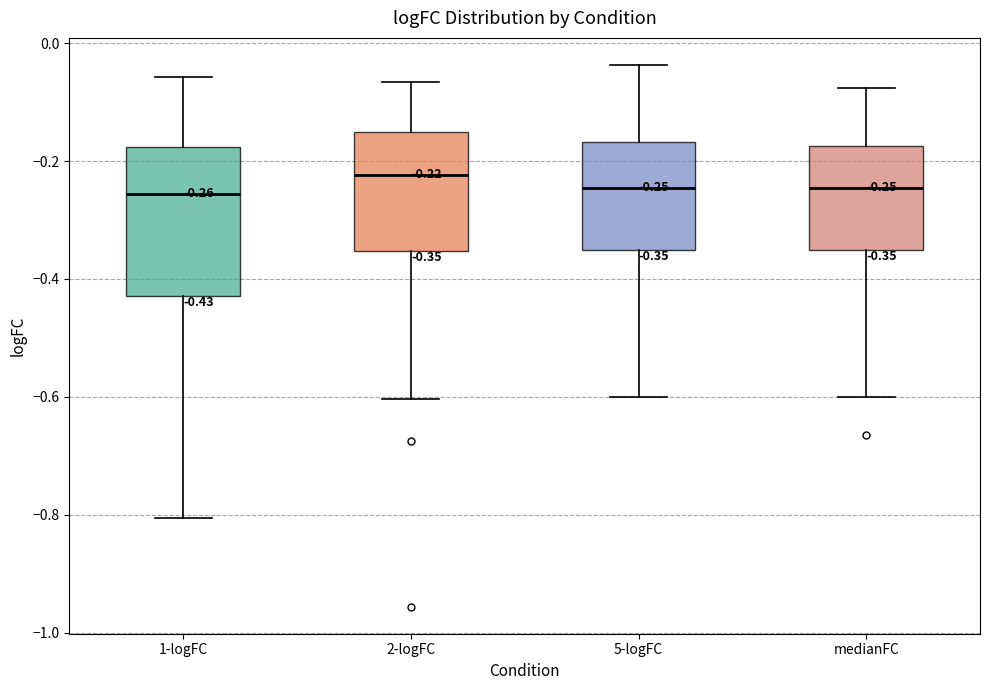

Comparing the boxes themselves (not the whiskers), which one is the tallest?

1-logFC